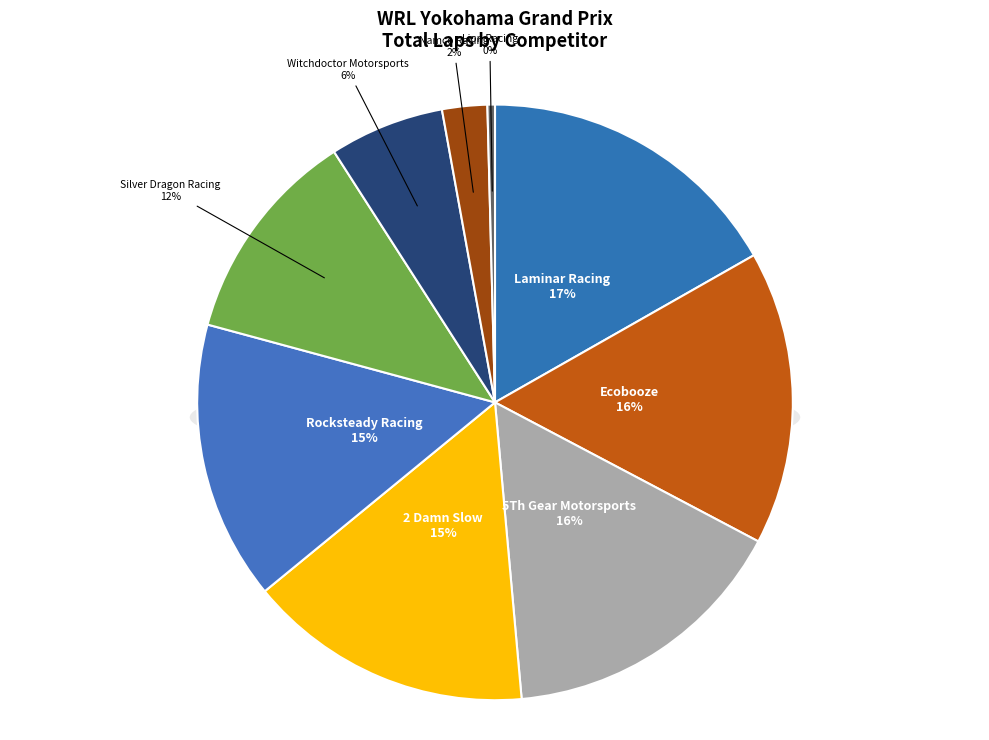

What percentage is NOT represented by Rocksteady Racing?

84.9%